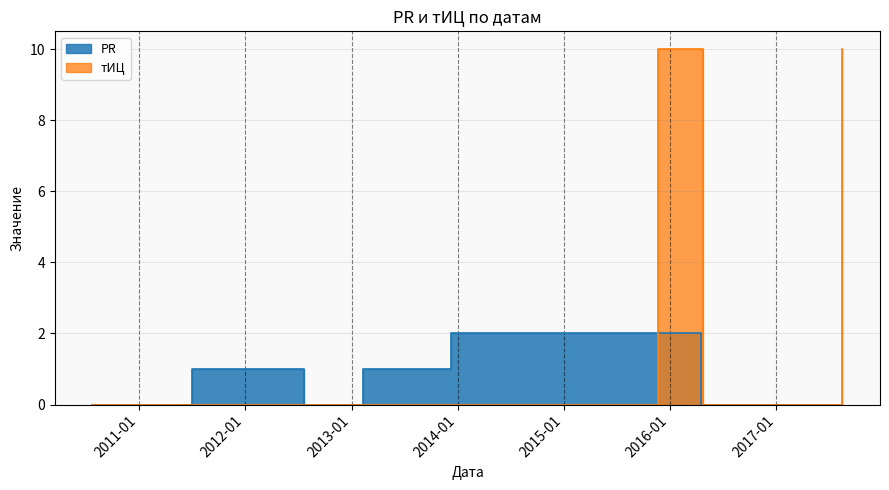

Which has a higher value, 2013-12-07 or 2010-07-24?

2013-12-07